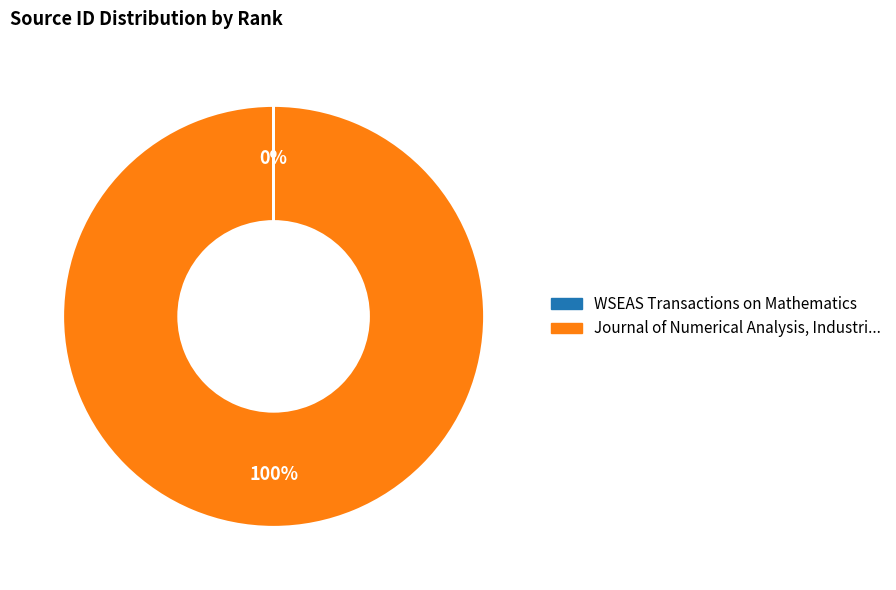

Does any single category account for the majority?

Yes